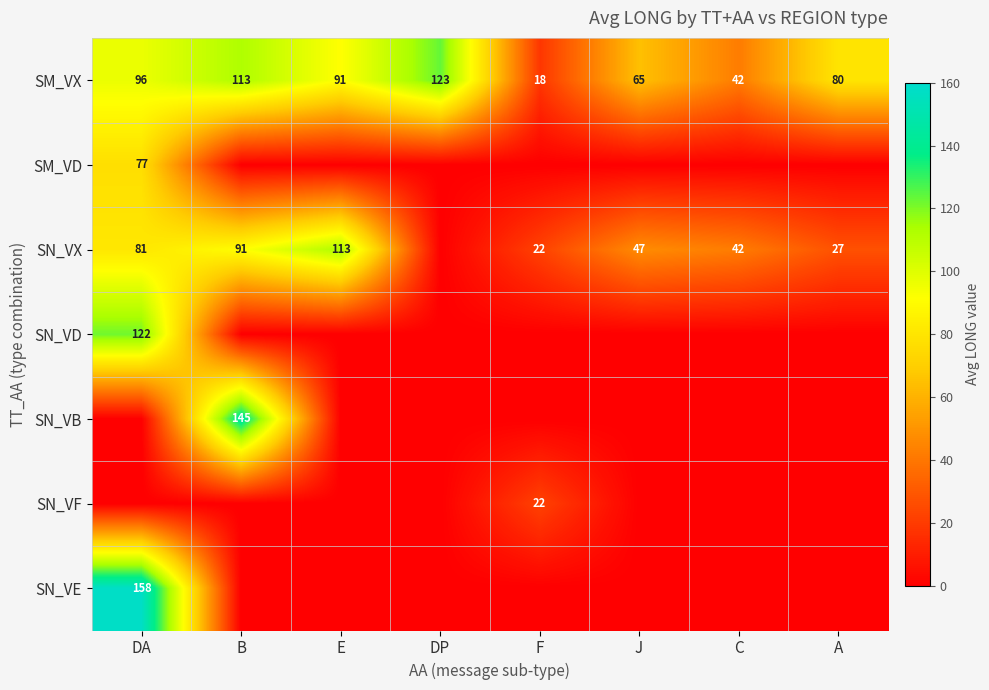

Is it true that SN_VX equals 169.2 at E?

False